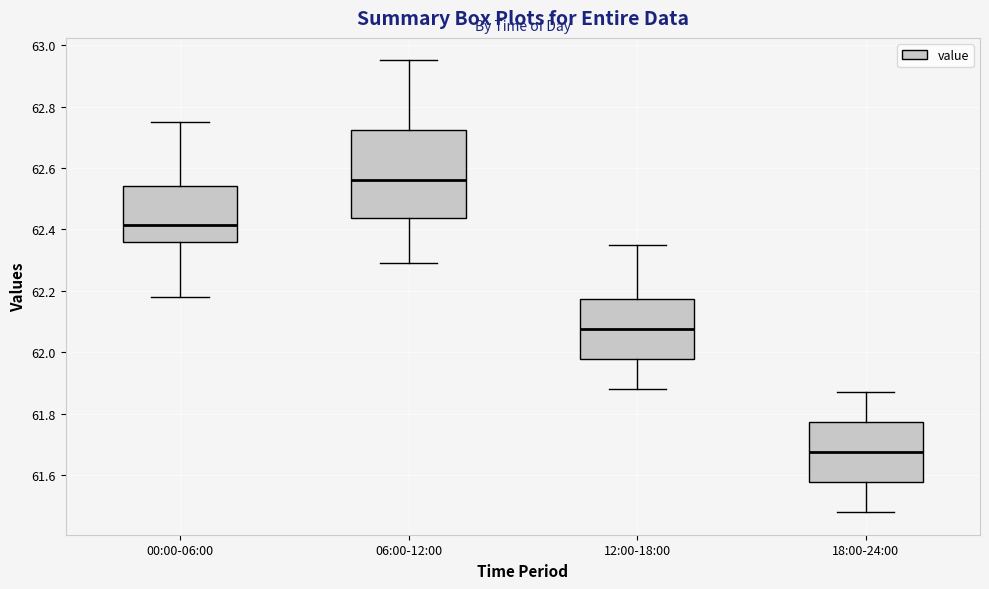

Which box is the tallest, from its lower edge to its upper edge?

06:00-12:00